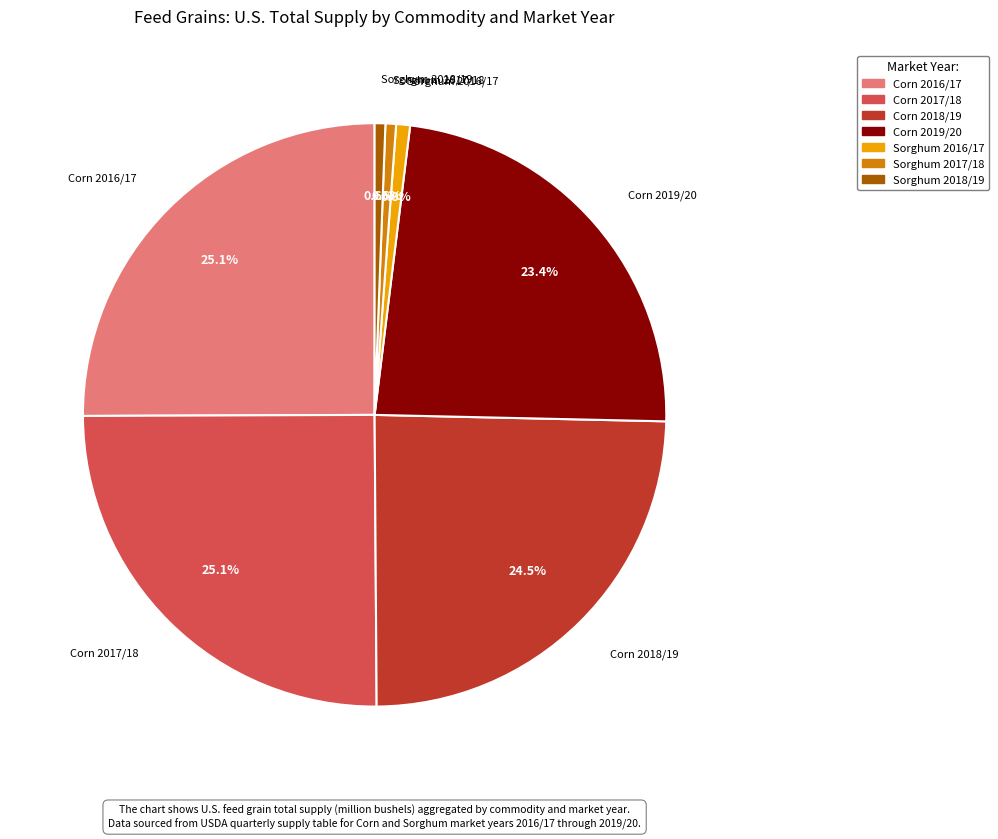

Does Corn 2016/17 account for over 50% of the chart?

No